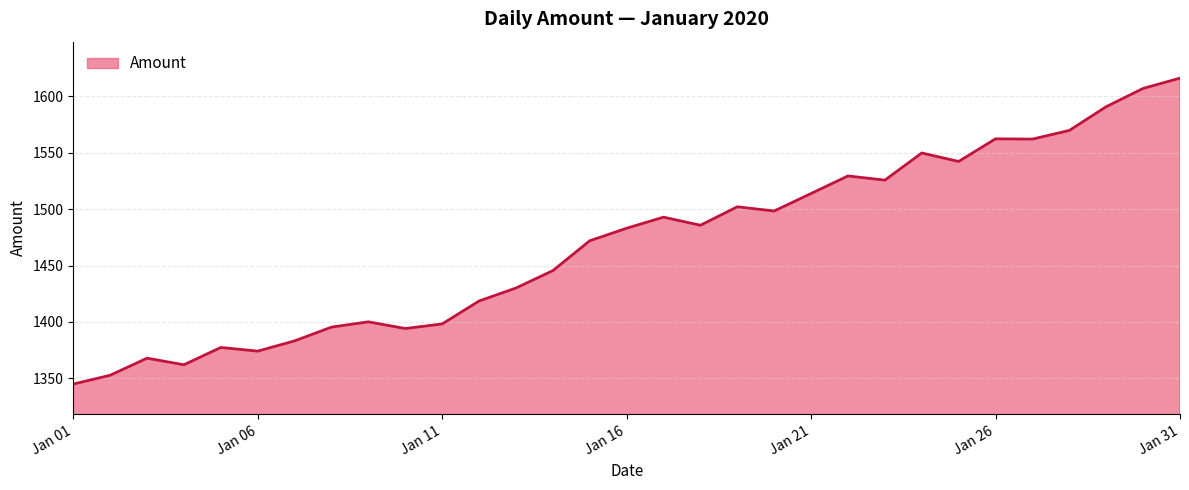

What is the greatest value displayed?

1616.1